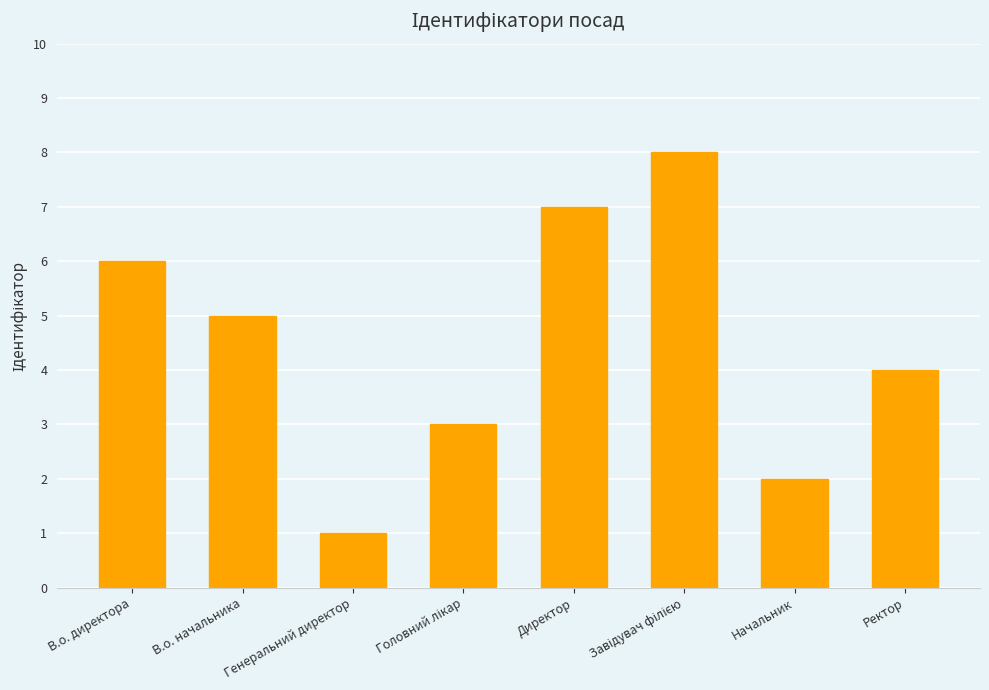

What is the label of the 6th bar from the right?

Генеральний директор